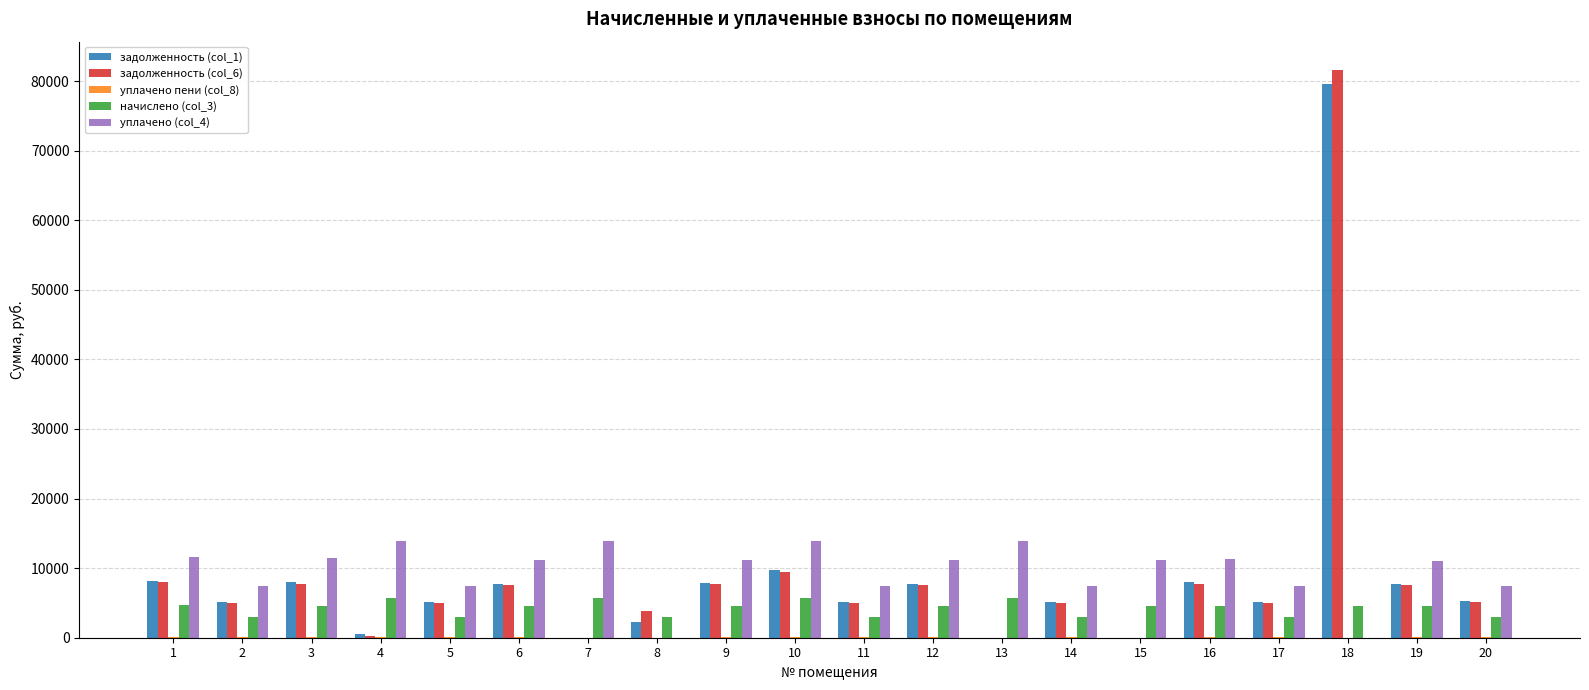

At which category is the sum across all series the highest?

18